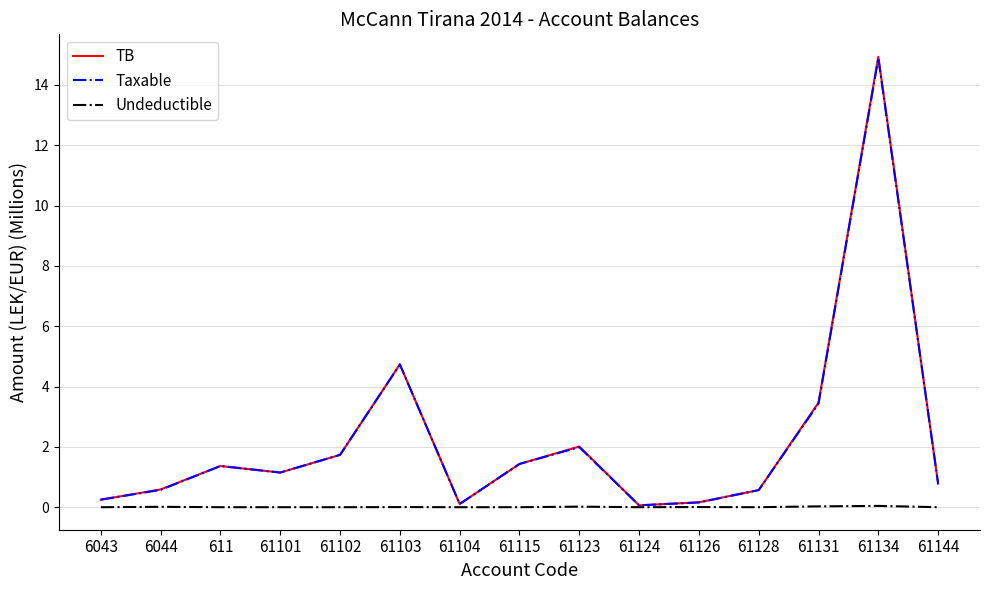

True or false: Taxable has more than 1 points higher than both neighbors.

True